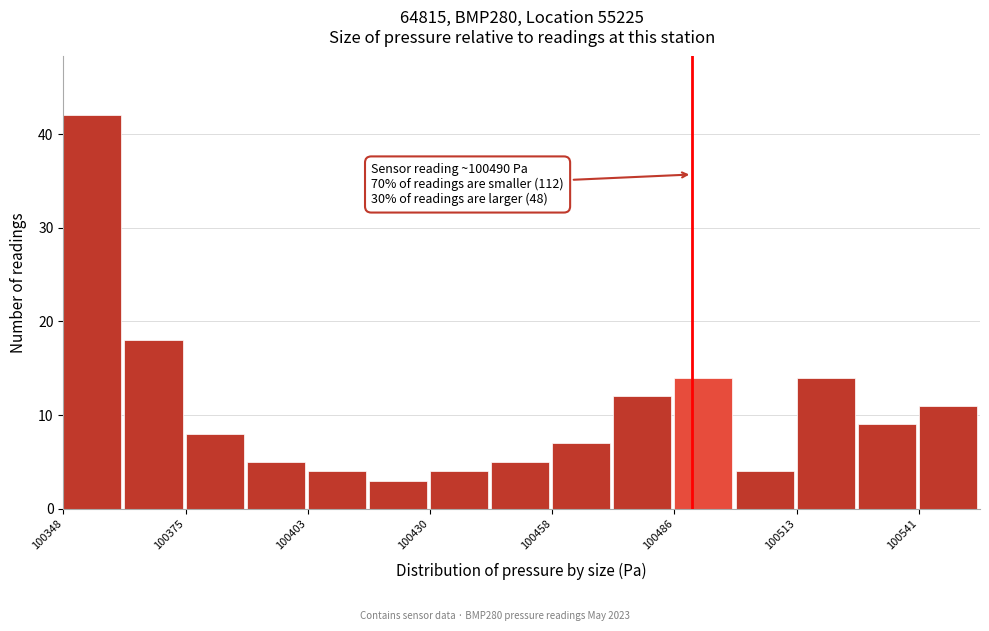

Read against the x-axis, roughly where is the centre of the tallest bar?

100355